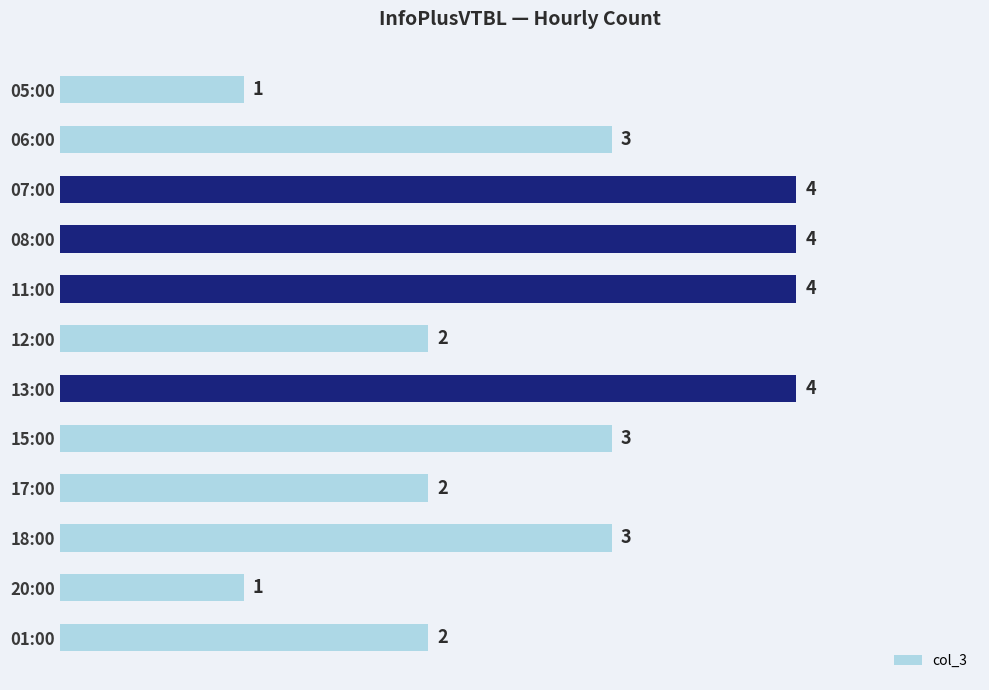

What is the sum of the values at 12:00 and 08:00?

6